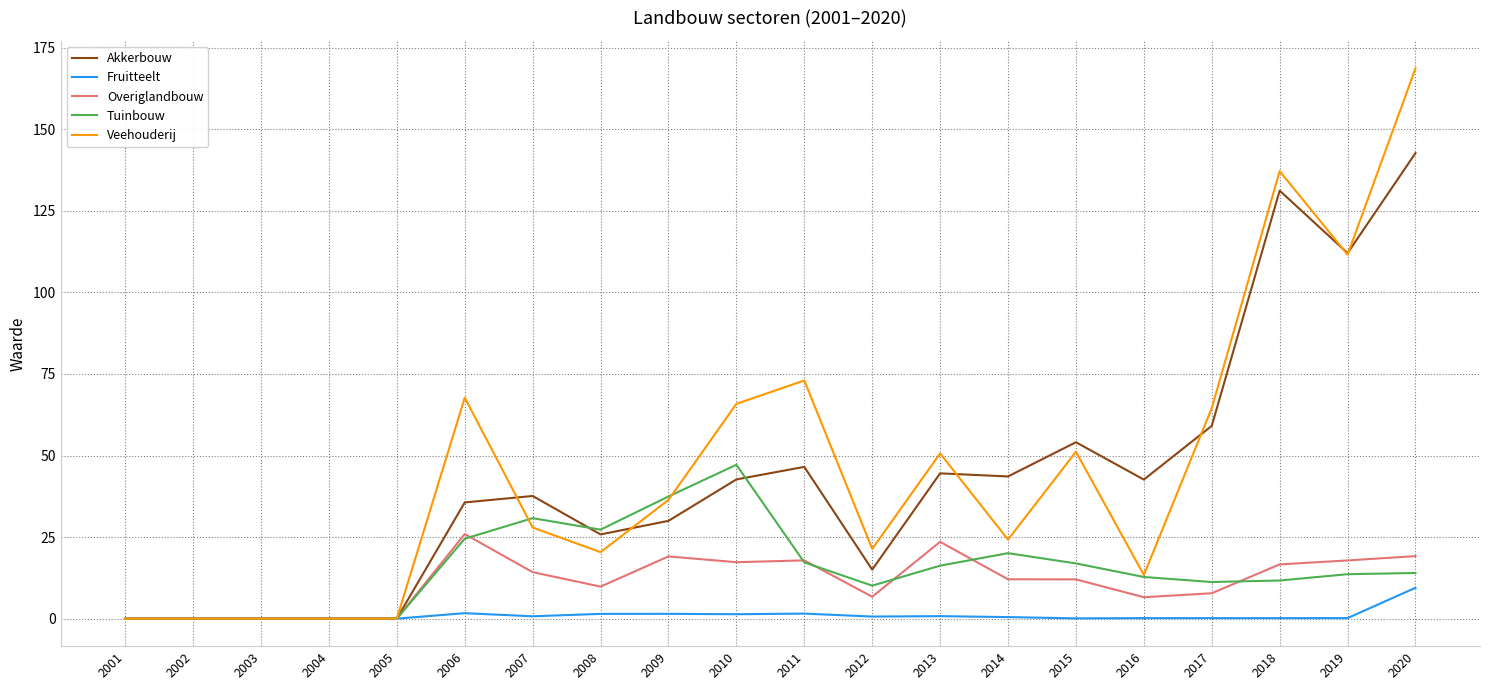

Between 2010 and 2012, which series saw the biggest shift?

Veehouderij